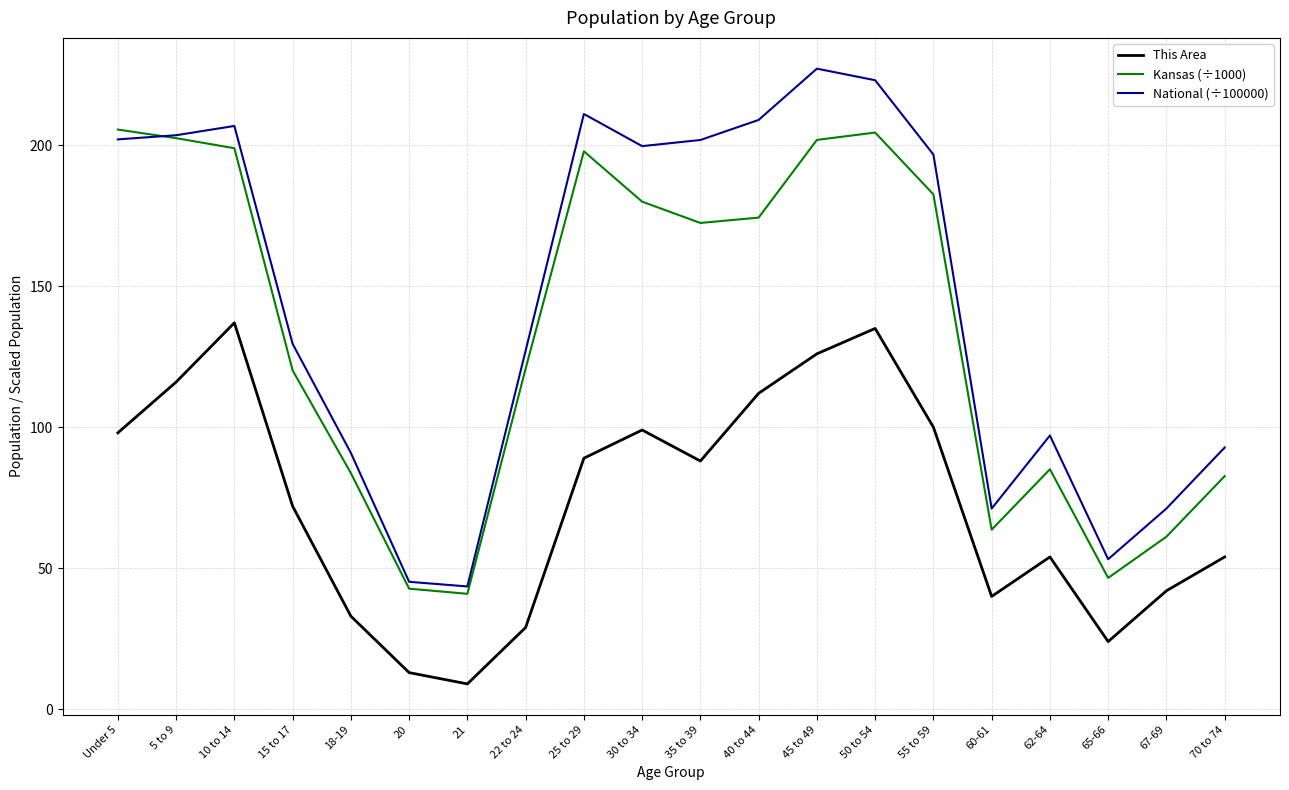

The value of This Area at 22 to 24 is 29.0. True or false?

True